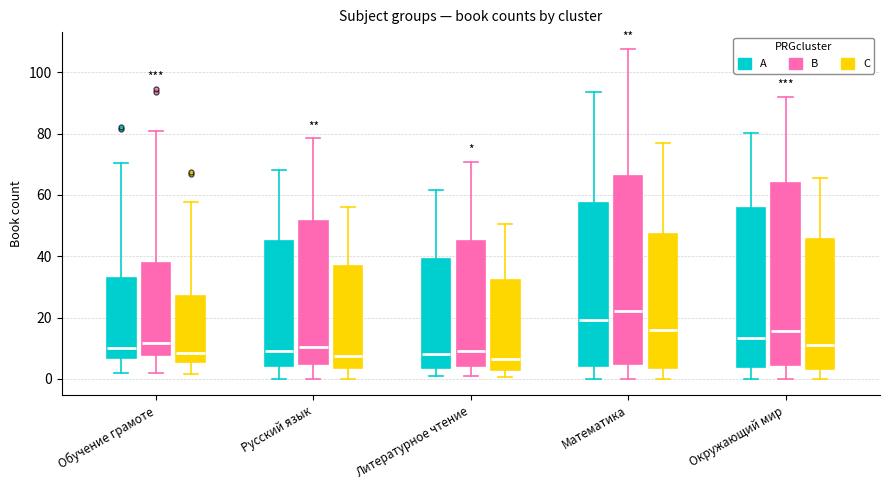

Reading left to right, read every box against the y-axis: the position of its median line, the range the box covers, and the ends of its whiskers. The values are not printed on the chart, so give them approximately, as read against the axis.

Обучение грамоте (A): median 10, box 6 to 32, whiskers 2 to 70
Обучение грамоте (B): median 12, box 8 to 38, whiskers 2 to 80
Обучение грамоте (C): median 8, box 6 to 26, whiskers 2 to 58
Русский язык (A): median 10, box 4 to 44, whiskers 0 to 68
Русский язык (B): median 10, box 4 to 52, whiskers 0 to 78
Русский язык (C): median 8, box 4 to 36, whiskers 0 to 56
Литературное чтение (A): median 8, box 4 to 40, whiskers 0 to 62
Литературное чтение (B): median 10, box 4 to 46, whiskers 0 to 70
Литературное чтение (C): median 6, box 2 to 32, whiskers 0 to 50
Математика (A): median 20, box 4 to 58, whiskers 0 to 94
Математика (B): median 22, box 4 to 66, whiskers 0 to 108
Математика (C): median 16, box 4 to 48, whiskers 0 to 76
Окружающий мир (A): median 14, box 4 to 56, whiskers 0 to 80
Окружающий мир (B): median 16, box 4 to 64, whiskers 0 to 92
Окружающий мир (C): median 12, box 4 to 46, whiskers 0 to 66